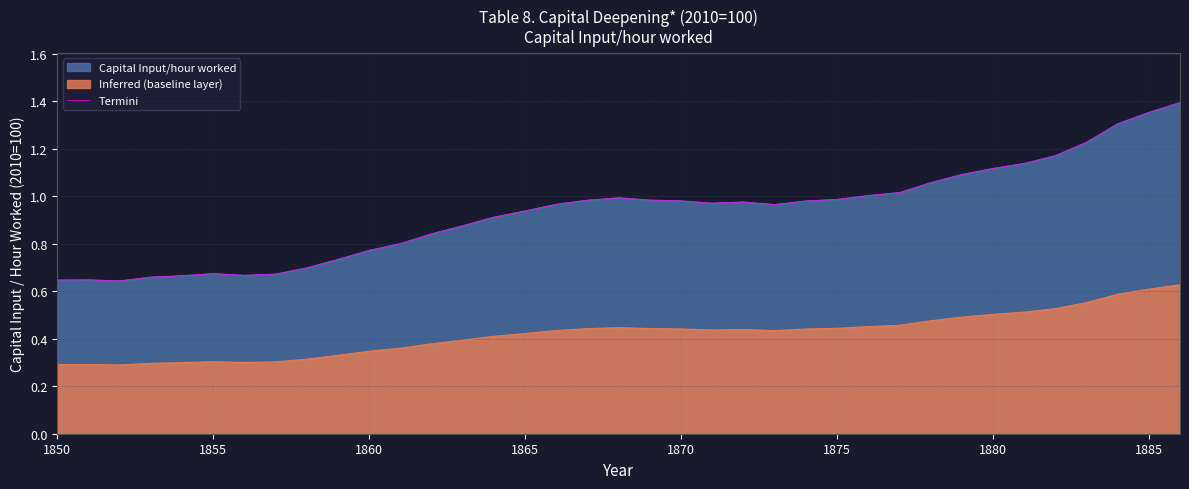

The value at 1880 is 1.9. True or false?

False